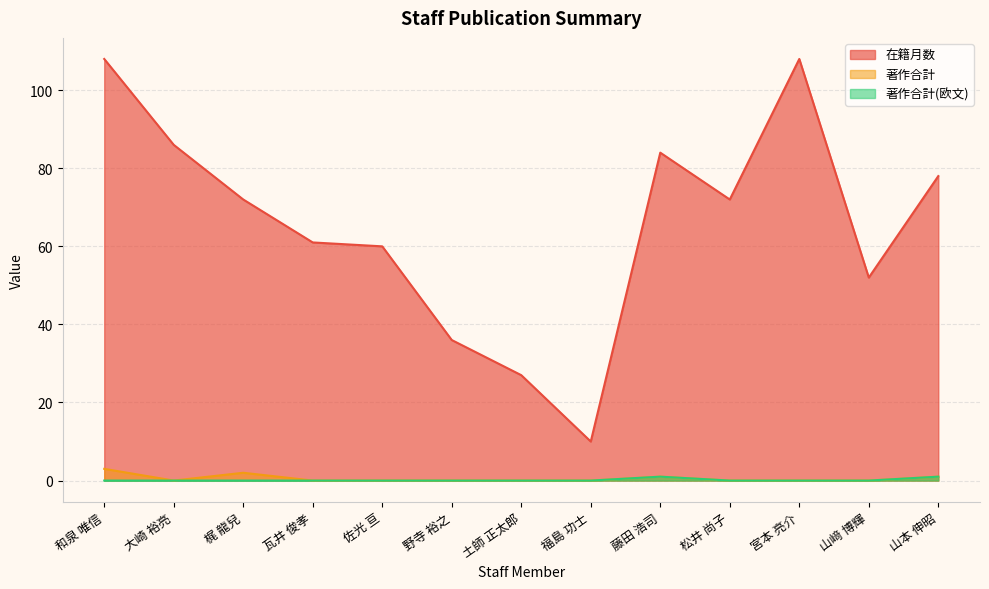

At which label is 著作合計 closest to 1?

藤田 浩司